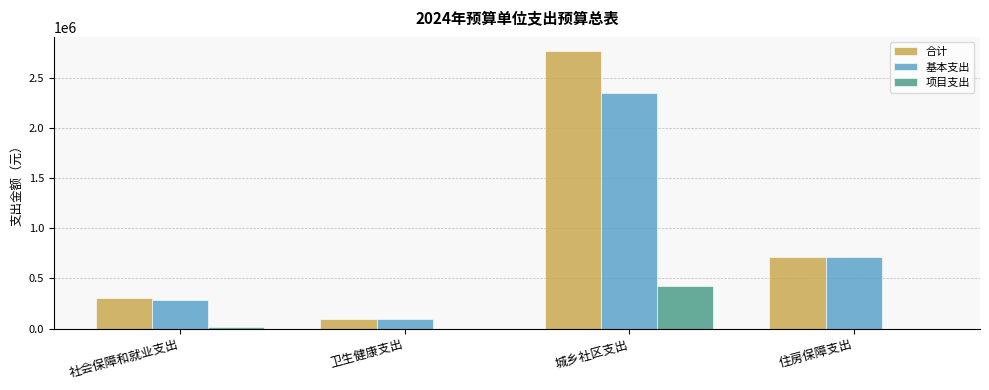

Reading left to right, what are all the values shown in this chart?

合计: 社会保障和就业支出=301000	卫生健康支出=91700	城乡社区支出=2769200	住房保障支出=715000
基本支出: 社会保障和就业支出=286000	卫生健康支出=91700	城乡社区支出=2347200	住房保障支出=715000
项目支出: 社会保障和就业支出=15000	卫生健康支出=0	城乡社区支出=422000	住房保障支出=0